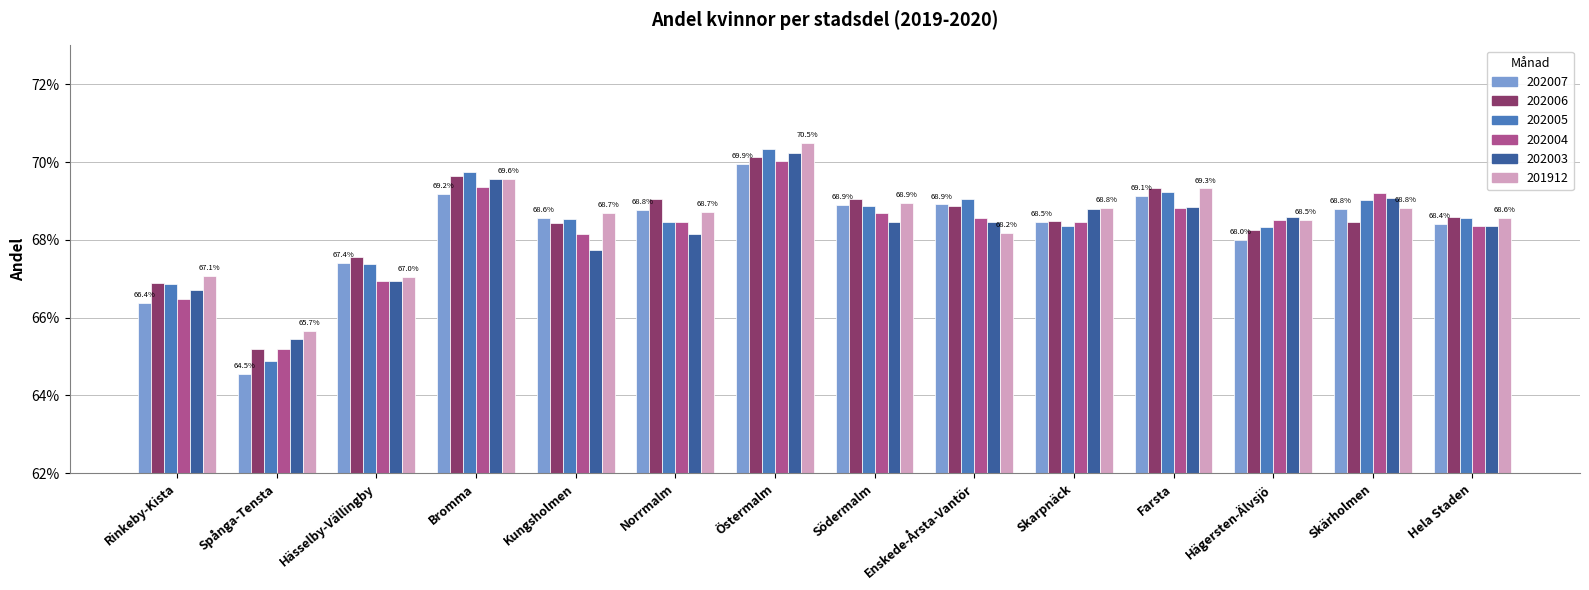

Are the bars horizontal?

No